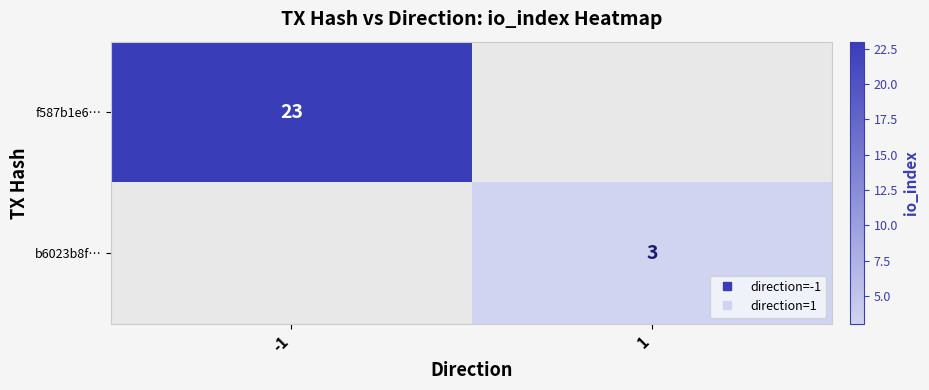

Which category has the highest value across all series?

-1